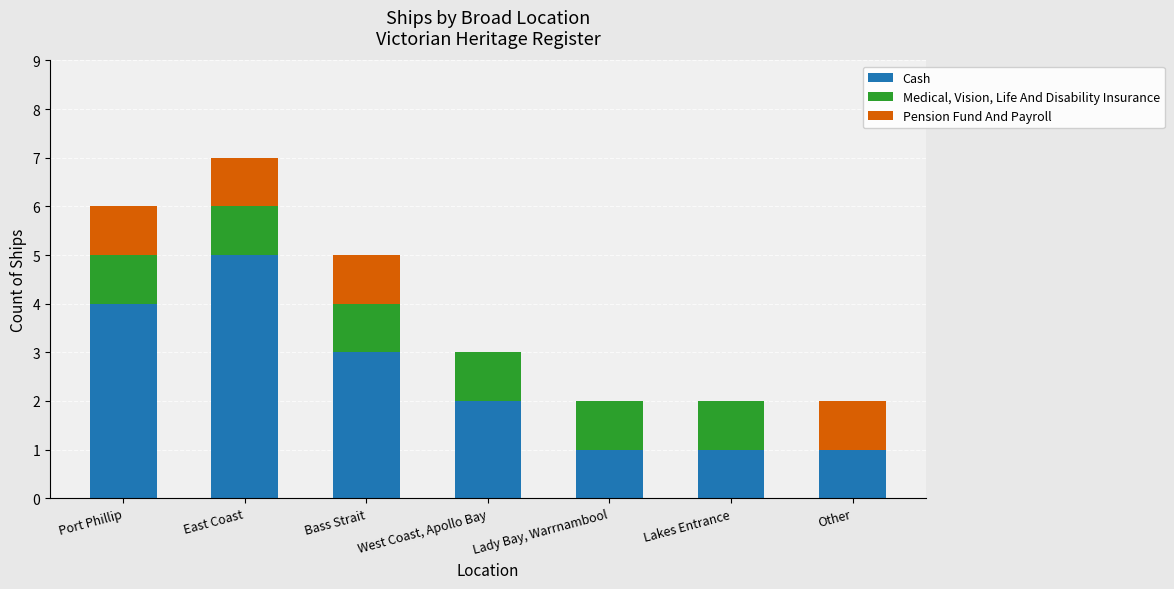

What is the total value across all series at West Coast, Apollo Bay?

3